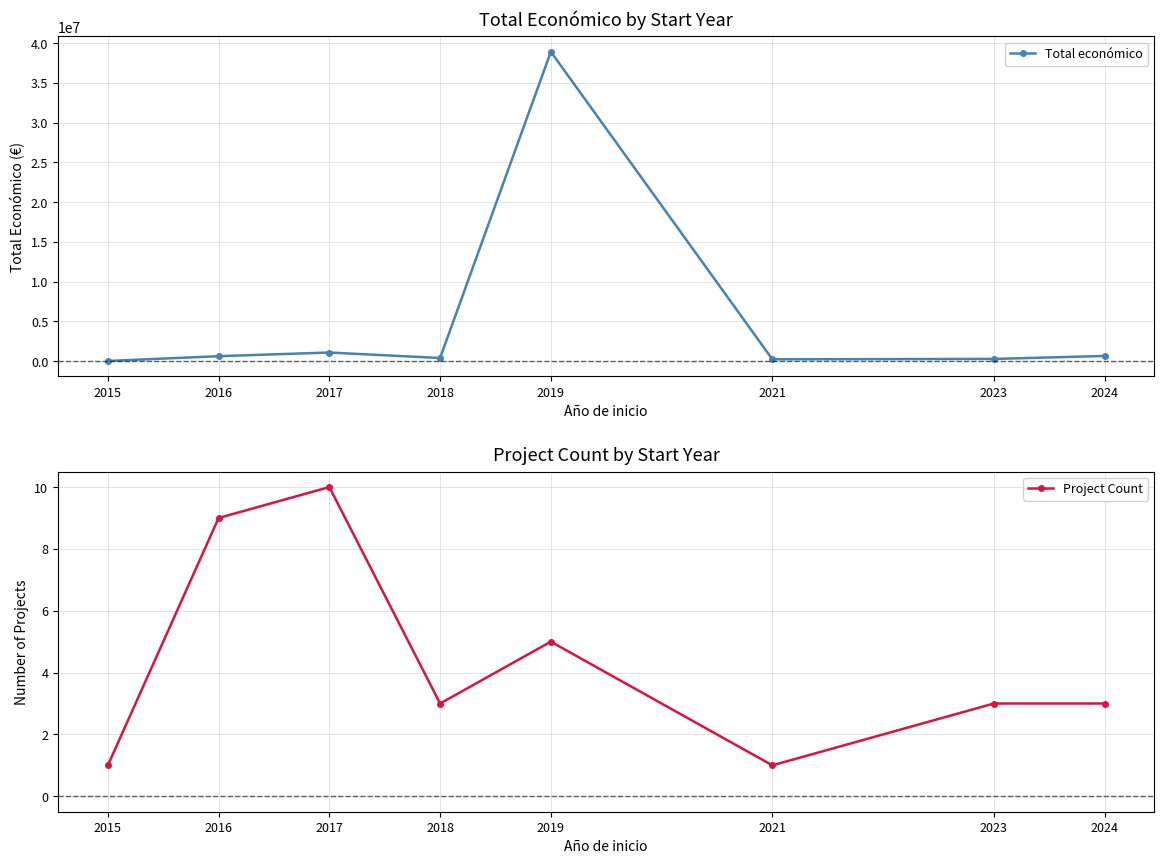

The Project Count series shows 1 at 2015. True or false?

True